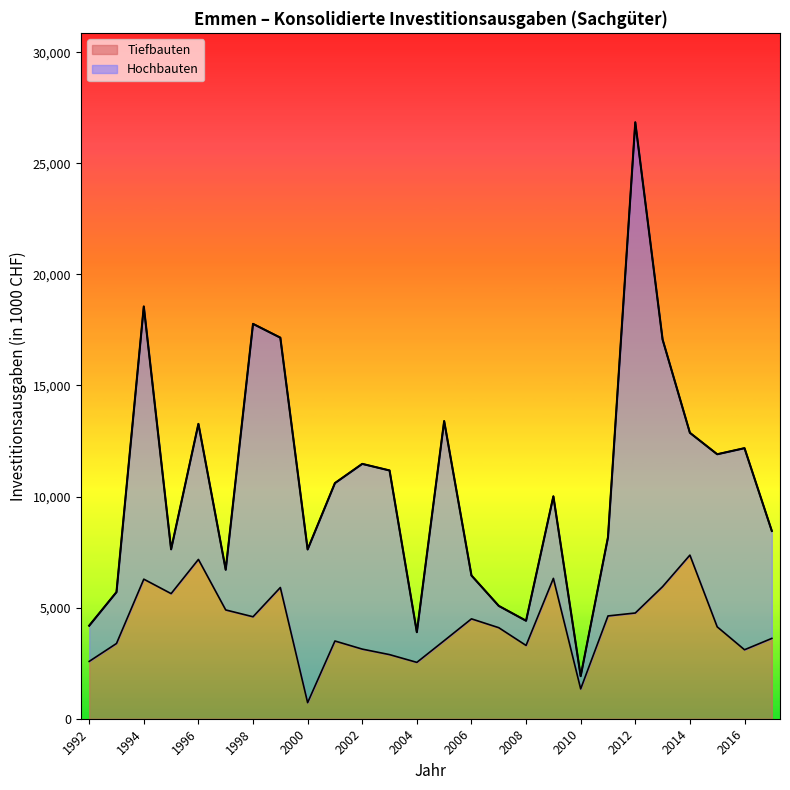

Read the value at 1999, to the nearest 100.

5900